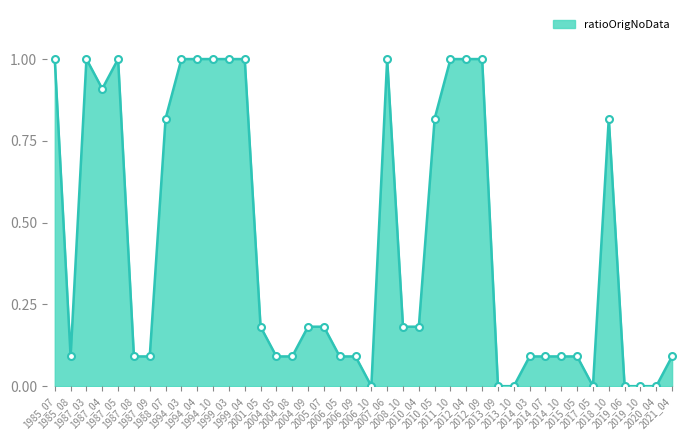

What is the greatest value displayed?

1.0